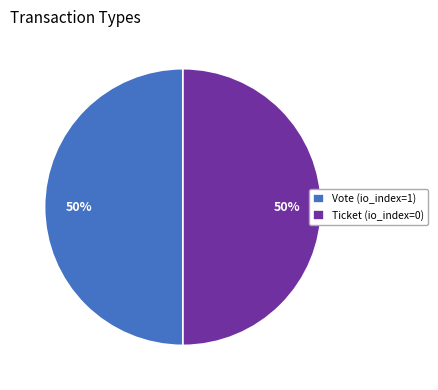

Approximately how many times larger is the value at Ticket (io_index=0) compared to Vote (io_index=1)?

1.0